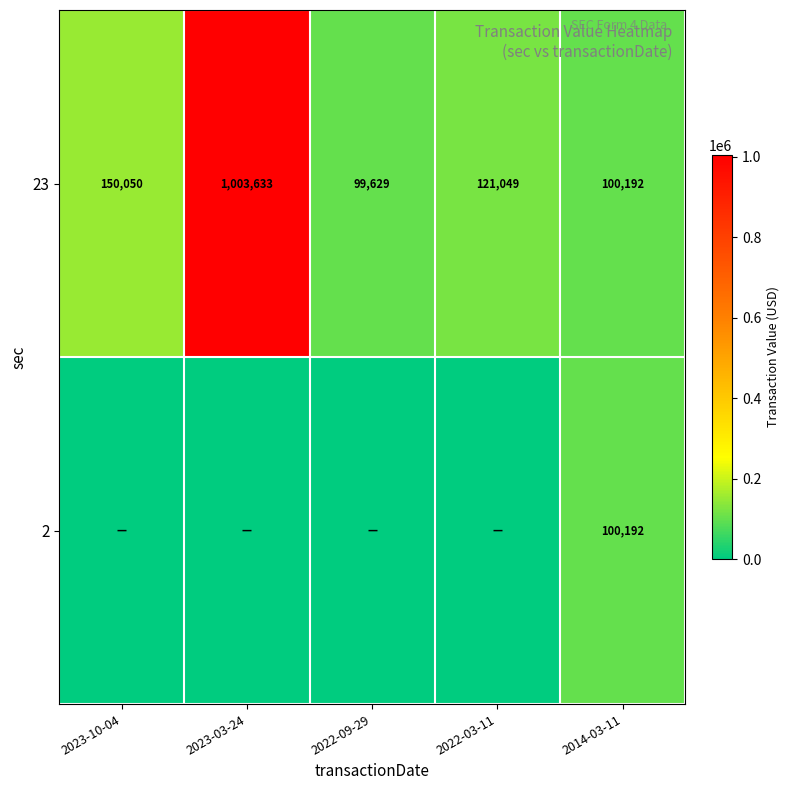

What is the difference between the 23 values at 2023-10-04 and 2014-03-11?

49858